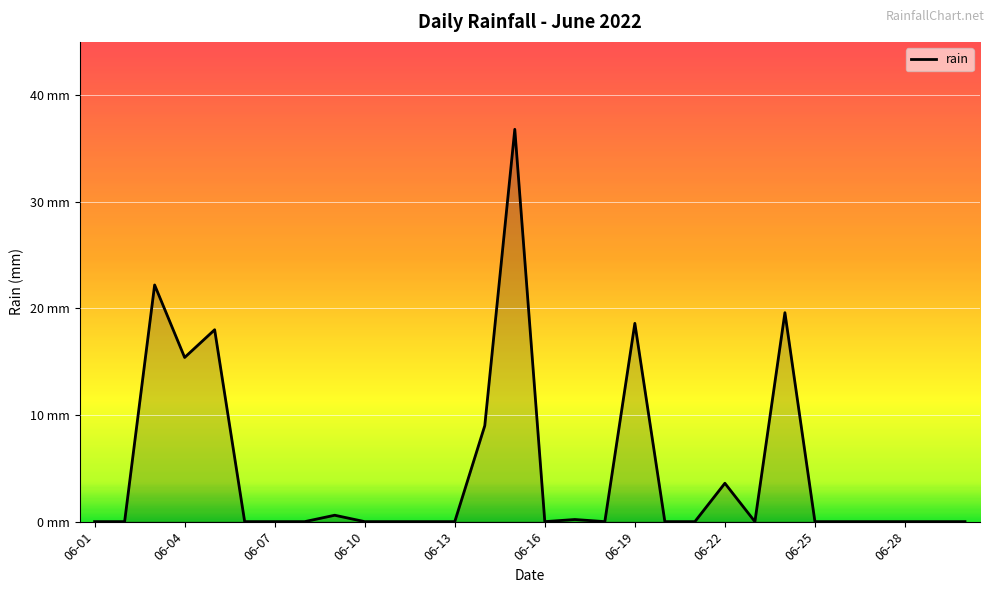

Does the chart have visible grid lines?

Yes